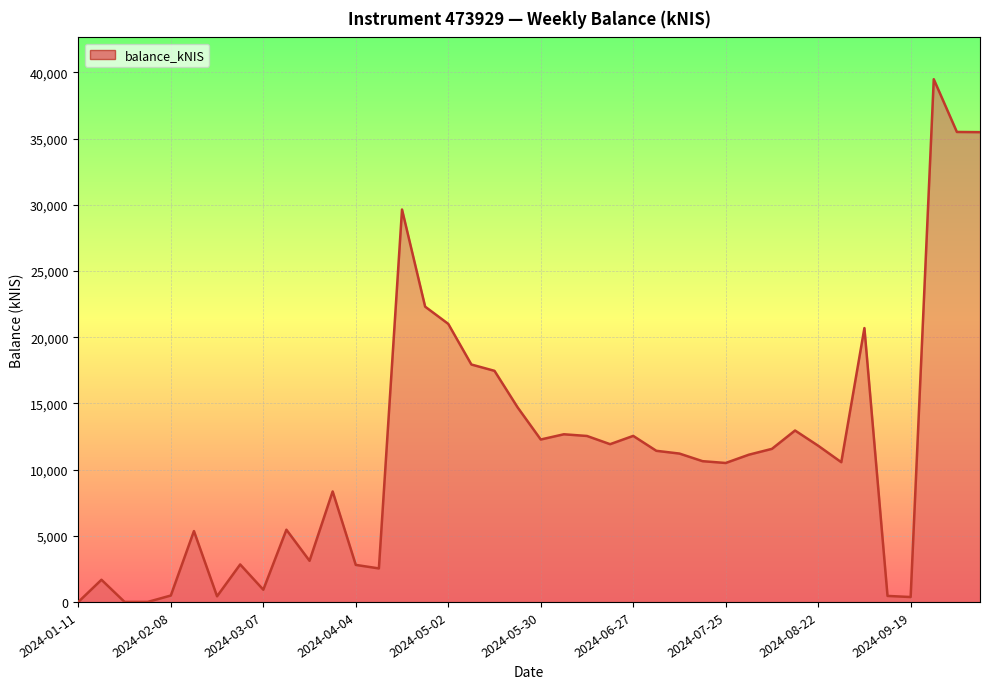

What is the greatest value displayed?

39489.9